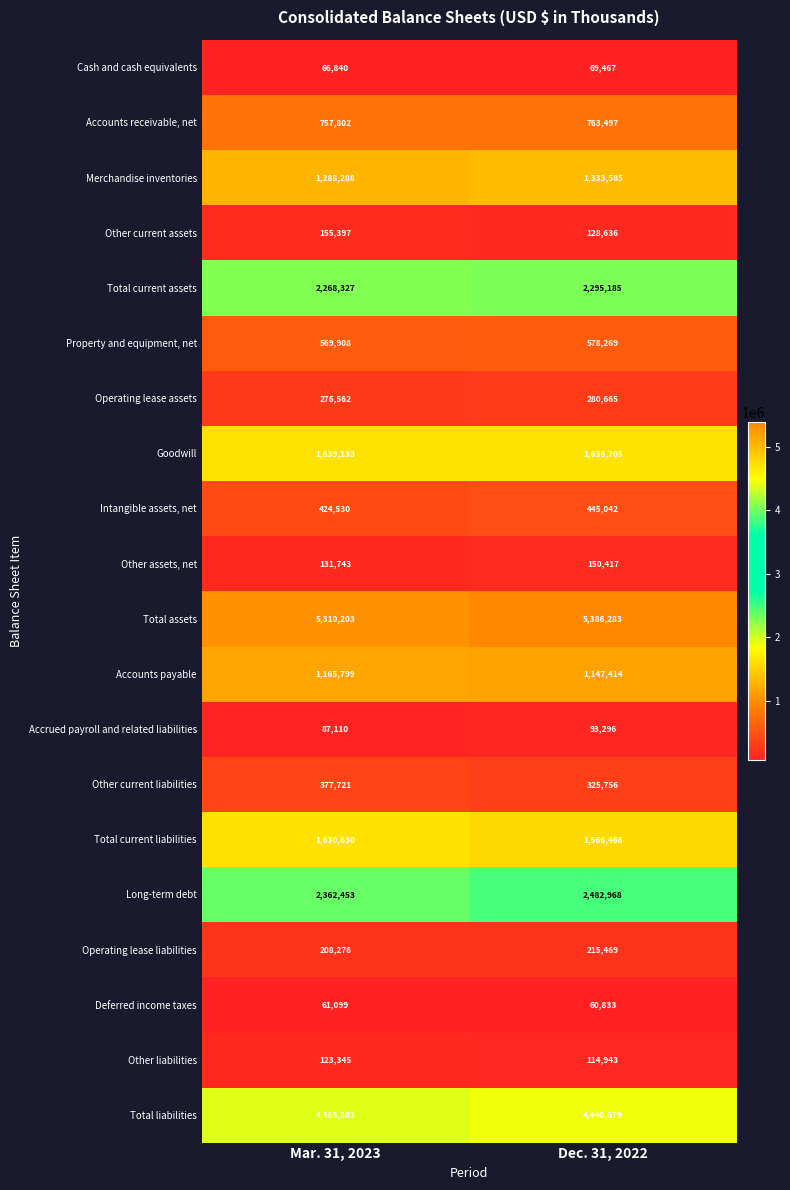

Rank the series by their maximum value, from highest to lowest.

Total assets, Total liabilities, Long-term debt, Total current assets, Goodwill, Total current liabilities, Merchandise inventories, Accounts payable, Accounts receivable, net, Property and equipment, net, Intangible assets, net, Other current liabilities, Operating lease assets, Operating lease liabilities, Other current assets, Other assets, net, Other liabilities, Accrued payroll and related liabilities, Cash and cash equivalents, Deferred income taxes